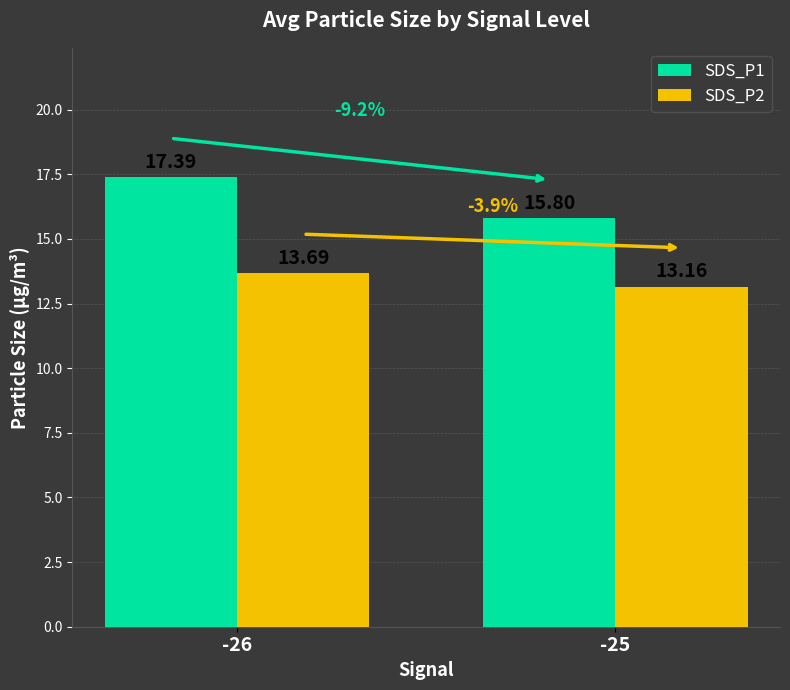

The SDS_P1 series shows 12.0 at -26. True or false?

False